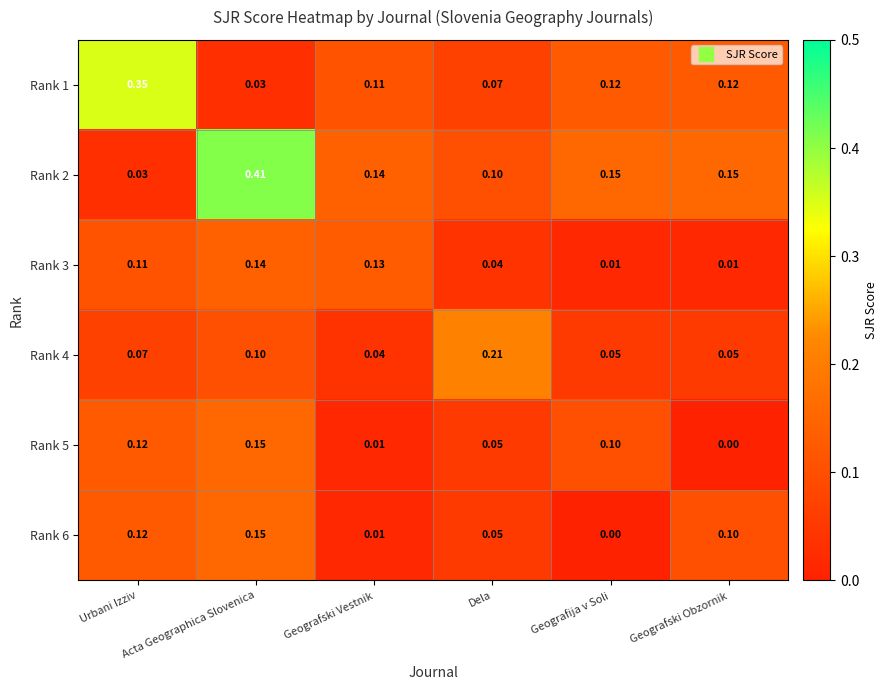

Which category has the highest value in the Rank 2 series?

Acta Geographica Slovenica